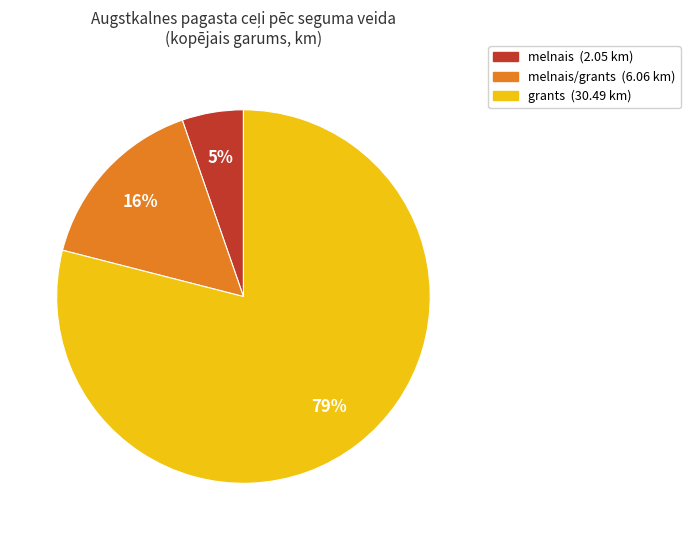

To the nearest percent, what is the average slice percentage?

33%